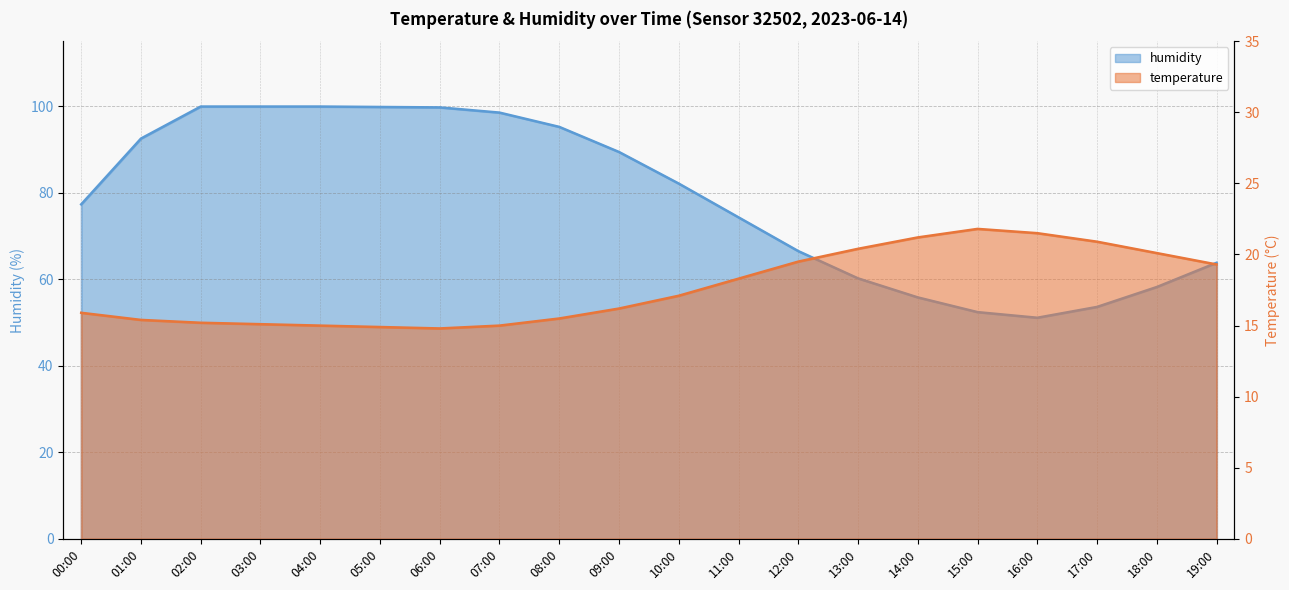

True or false: temperature and humidity cross at least once.

False